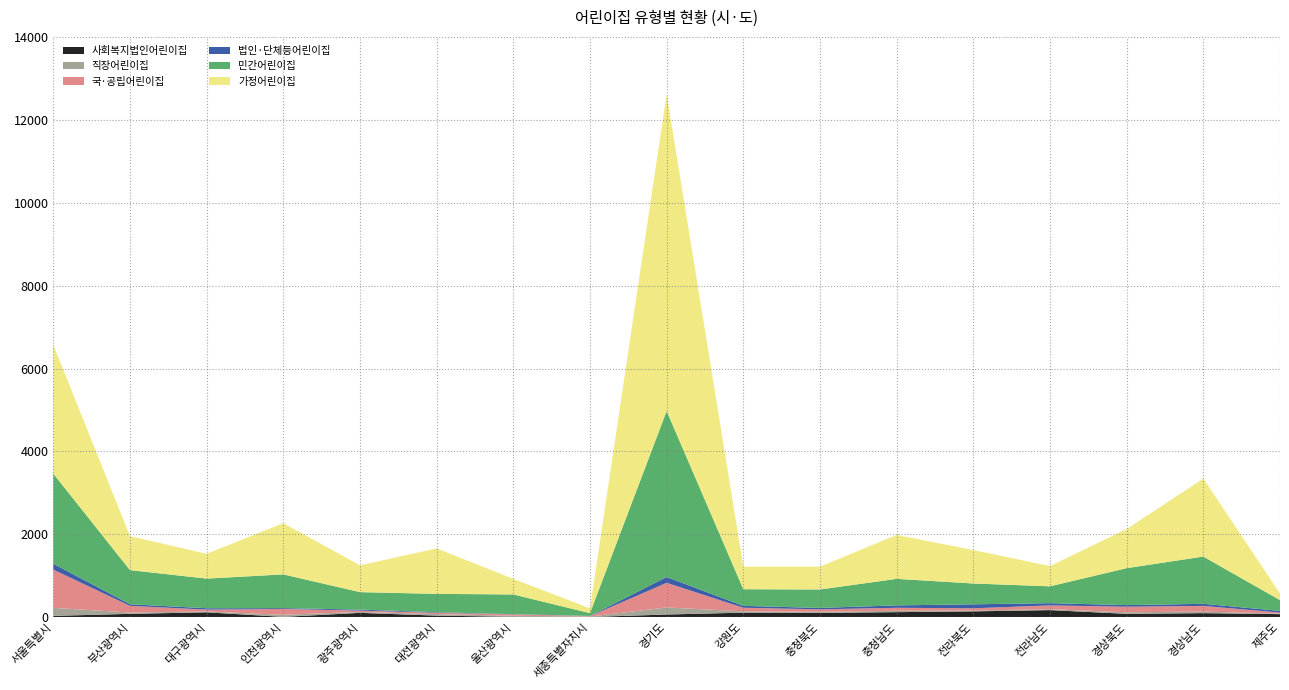

Reading right to left, transcribe all the data shown in this chart.

사회복지법인어린이집: 77	101	84	174	144	125	107	113	68	8	13	41	108	11	121	84	35
직장어린이집: 12	38	38	23	19	33	28	31	170	12	25	38	22	51	19	32	194
국·공립어린이집: 26	137	134	91	55	72	58	87	595	10	33	30	32	140	46	161	922
법인·단체등어린이집: 40	50	39	54	96	58	34	45	139	4	5	14	24	20	33	38	141
민간어린이집: 260	1140	891	406	502	640	445	402	4005	67	476	443	422	814	715	824	2174
가정어린이집: 159	1880	944	488	807	1059	551	545	7646	115	377	1097	646	1236	599	820	3105